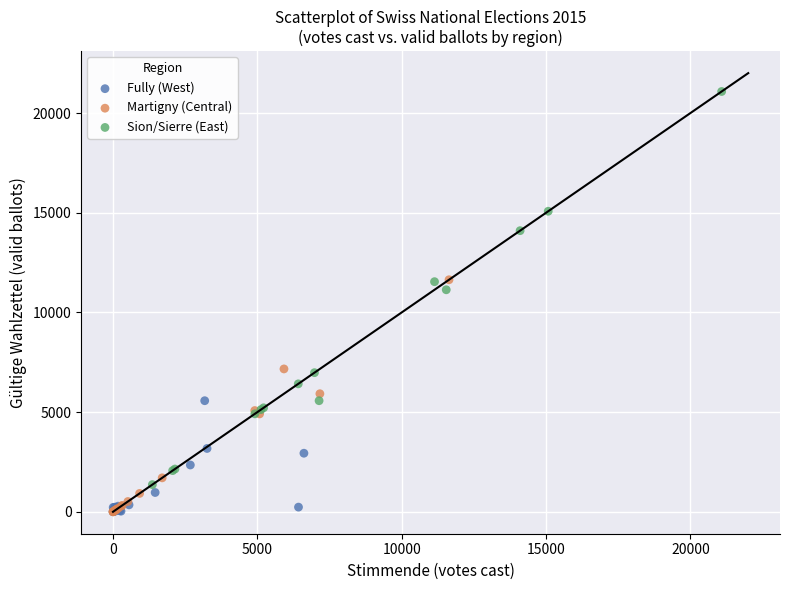

Which series contains the highest Y value?

Sion/Sierre (East)